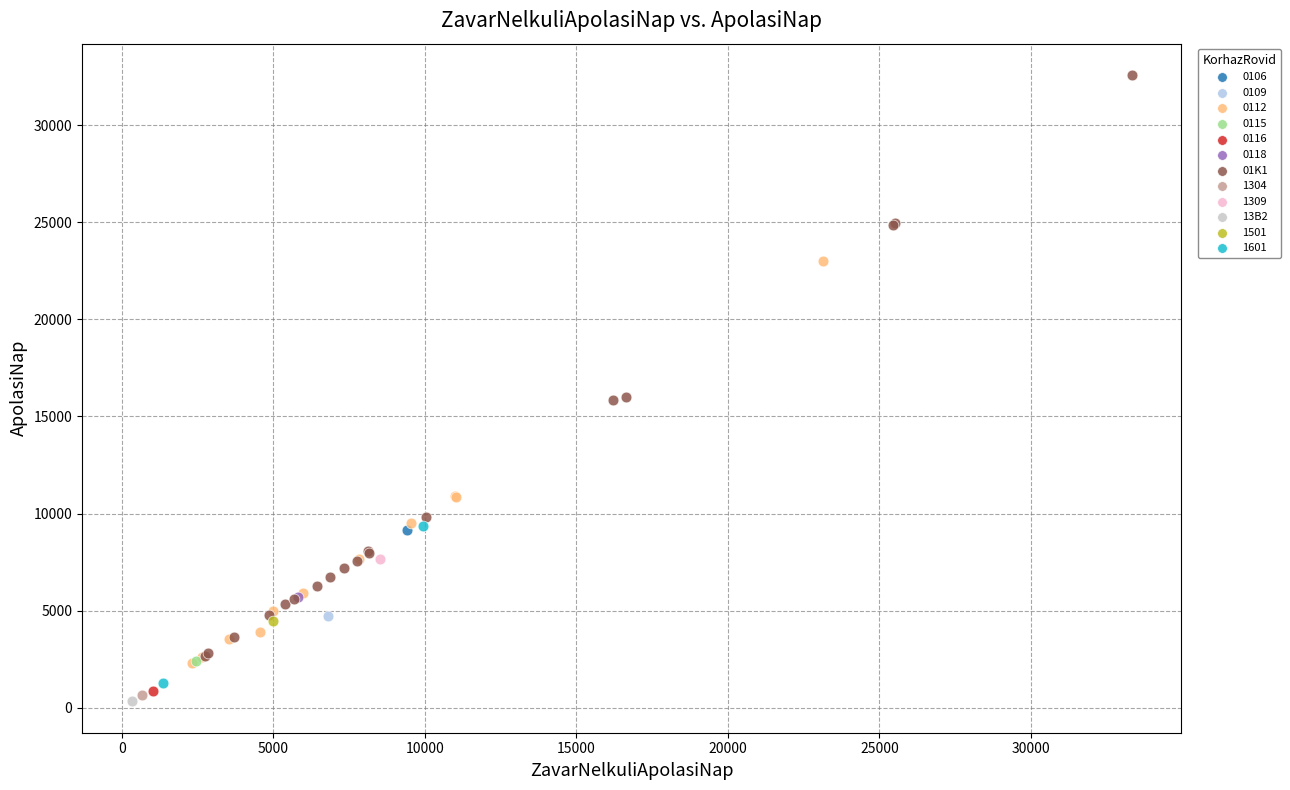

What are all the series names shown in the legend?

0106, 0109, 0112, 0115, 0116, 0118, 01K1, 1304, 1309, 13B2, 1501, 1601